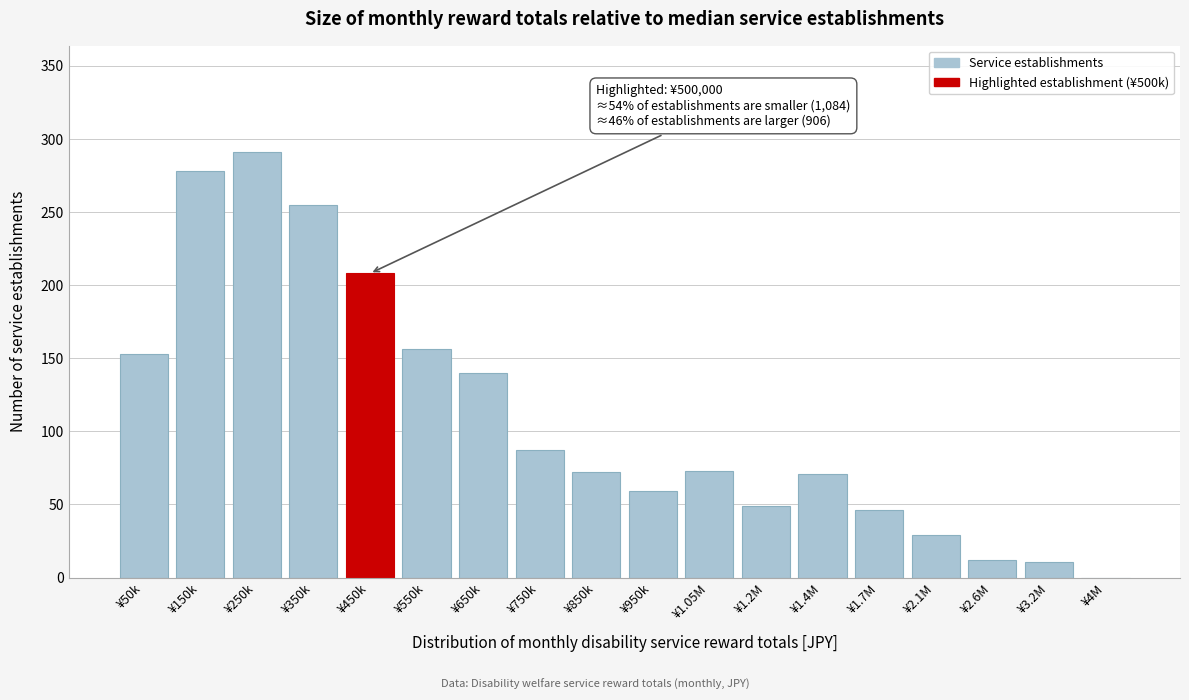

Is it true that the value at ¥550k is 236?

False